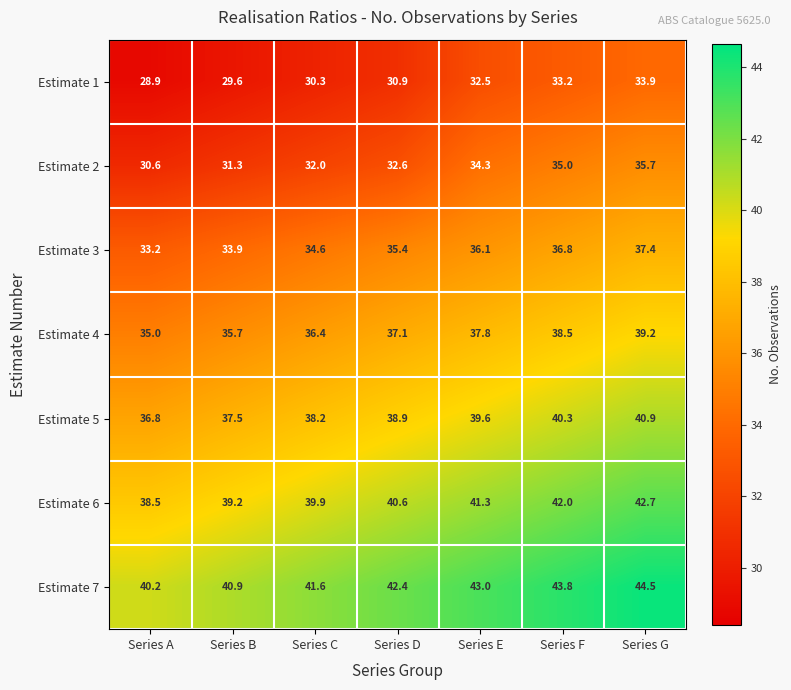

Between Series B and Series E, which series saw the biggest shift?

Estimate 2